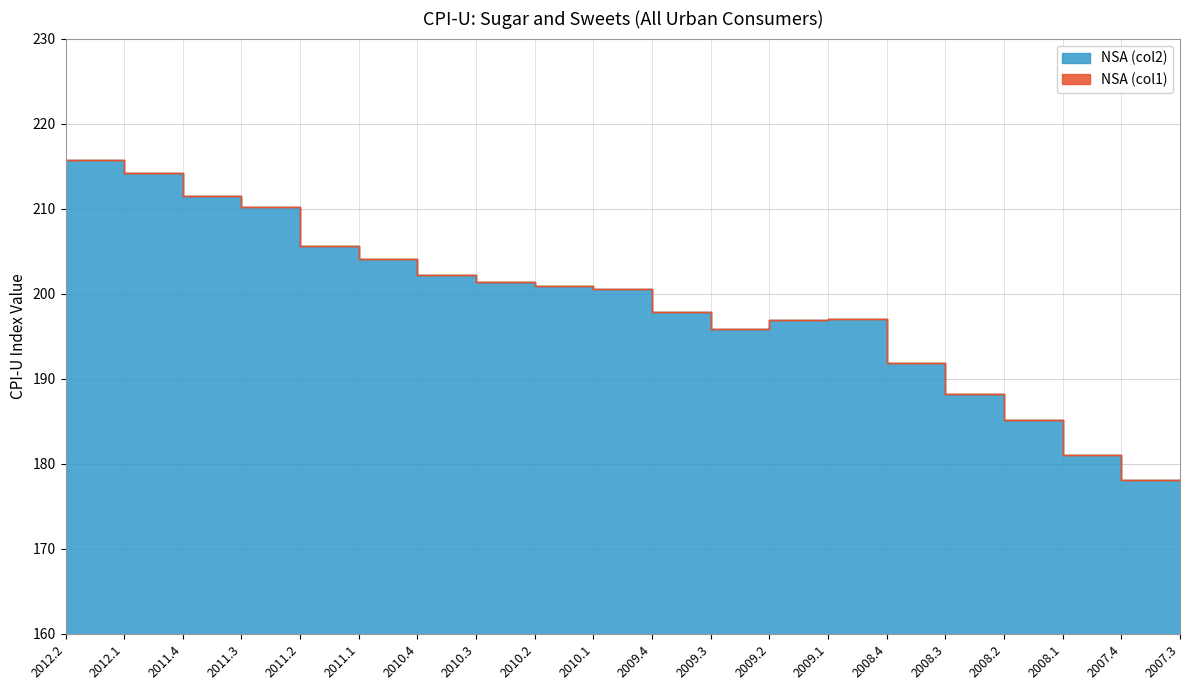

Rank the series at 2008.1 from highest to lowest value.

NSA (col1), NSA (col2)